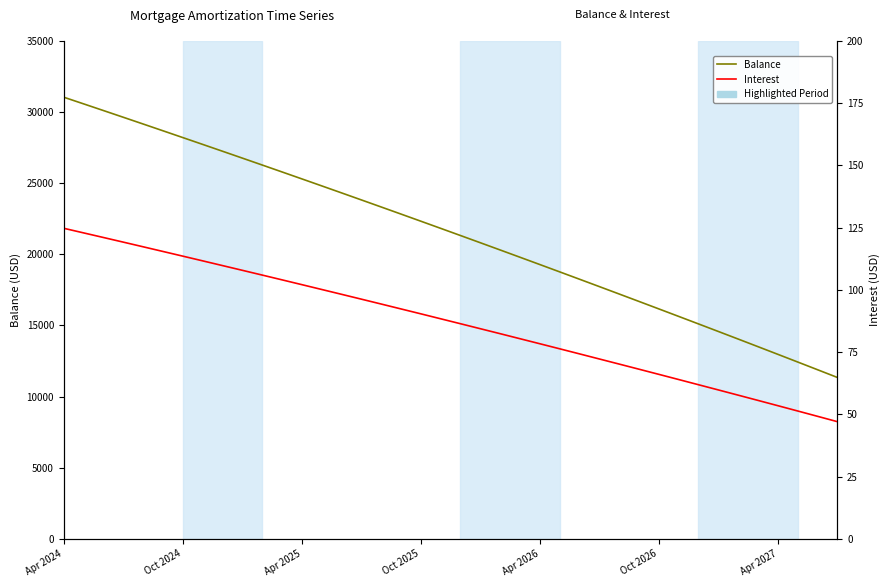

True or false: Interest and Balance intersect in this chart.

False